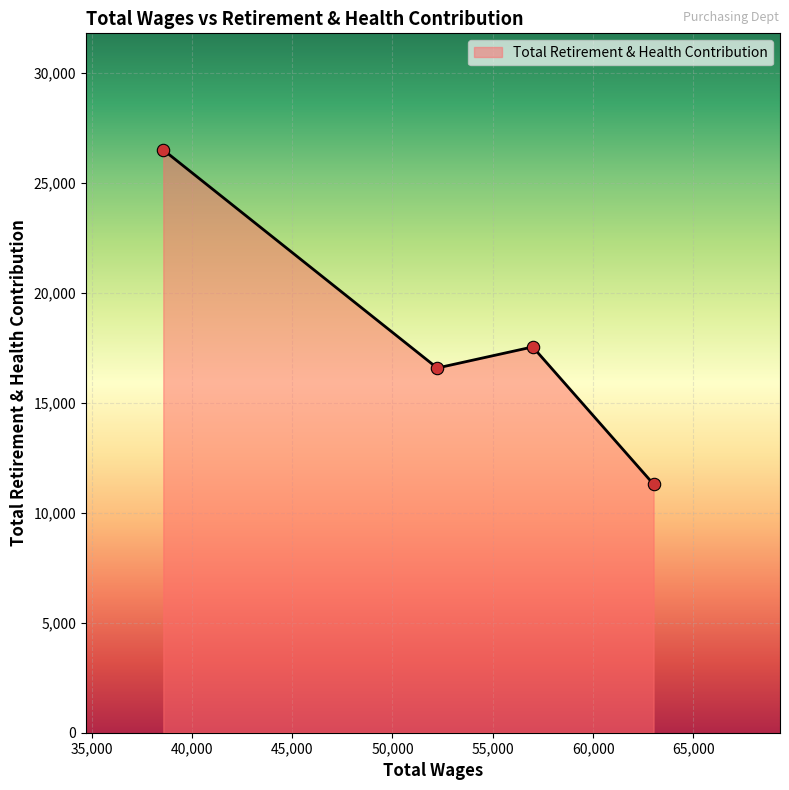

What is the greatest value displayed?

26514